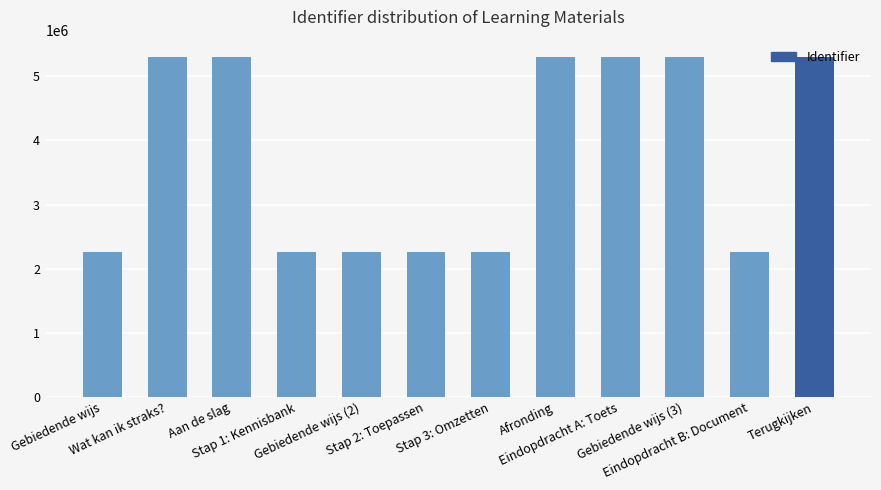

What is the difference between the maximum and minimum values?

3046084